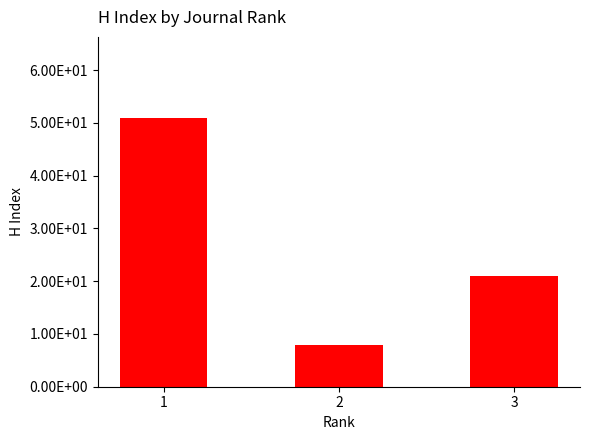

Reading right to left, list all the values displayed in this chart.

21	8	51